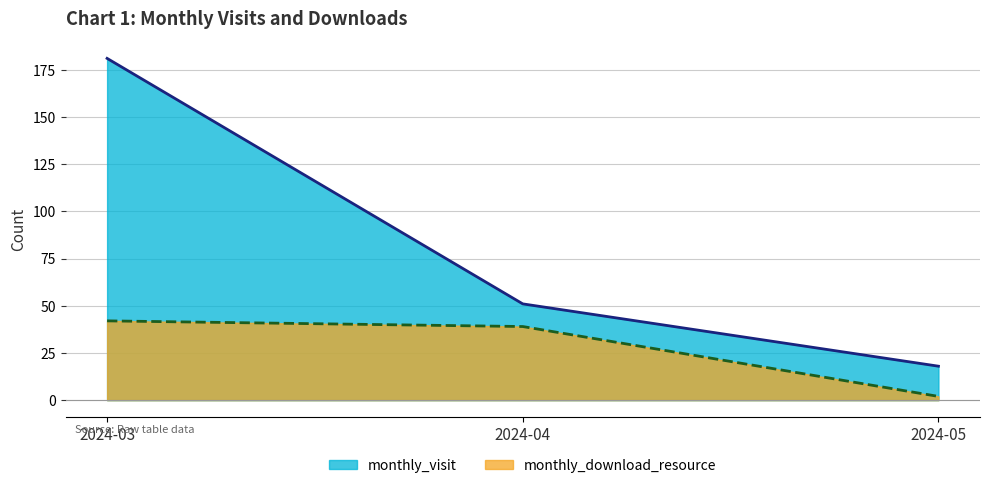

At which label does monthly_download_resource first exceed 39?

2024-03